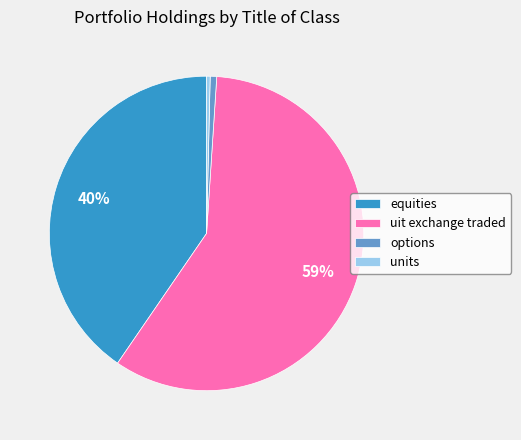

Is it true that equities is 29% of the pie?

False